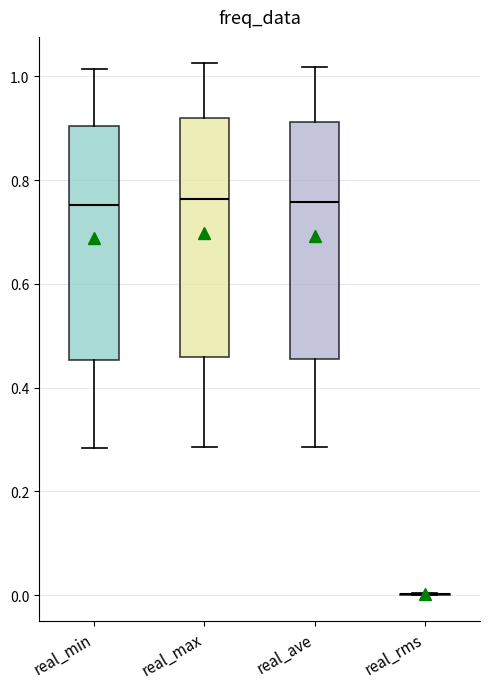

Reading left to right, read every box against the y-axis: the position of its median line, the range the box covers, and the ends of its whiskers. The values are not printed on the chart, so give them approximately, as read against the axis.

real_min: median 0.76, box 0.46 to 0.90, whiskers 0.28 to 1.02
real_max: median 0.76, box 0.46 to 0.92, whiskers 0.28 to 1.02
real_ave: median 0.76, box 0.46 to 0.92, whiskers 0.28 to 1.02
real_rms: box collapsed to a line at 0.00, whiskers 0.00 to 0.00